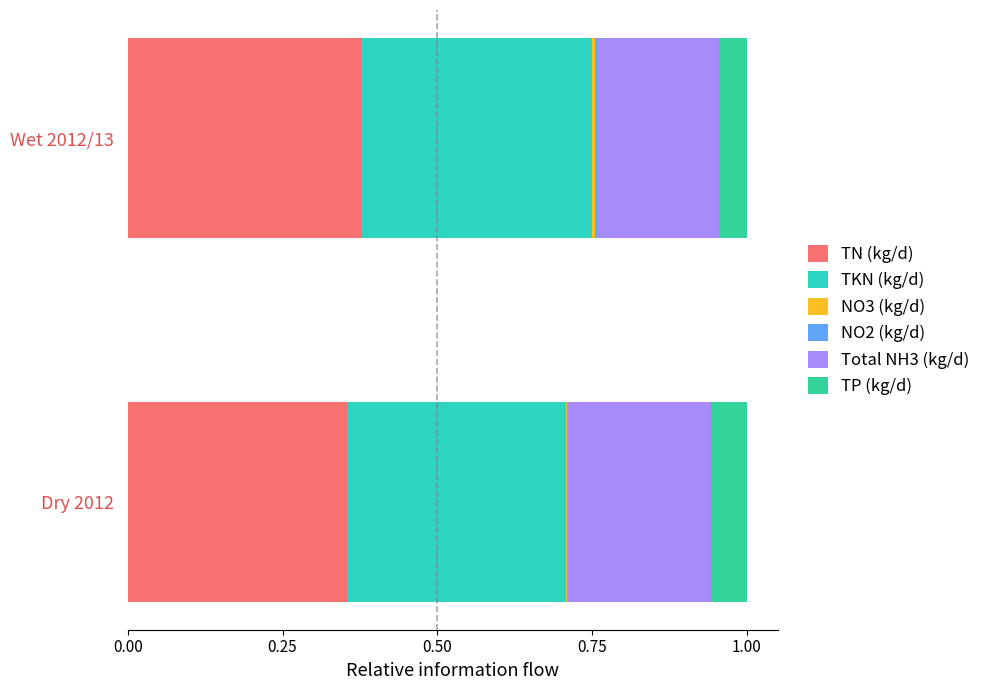

What is the average value of the TN (kg/d) series?

0.4